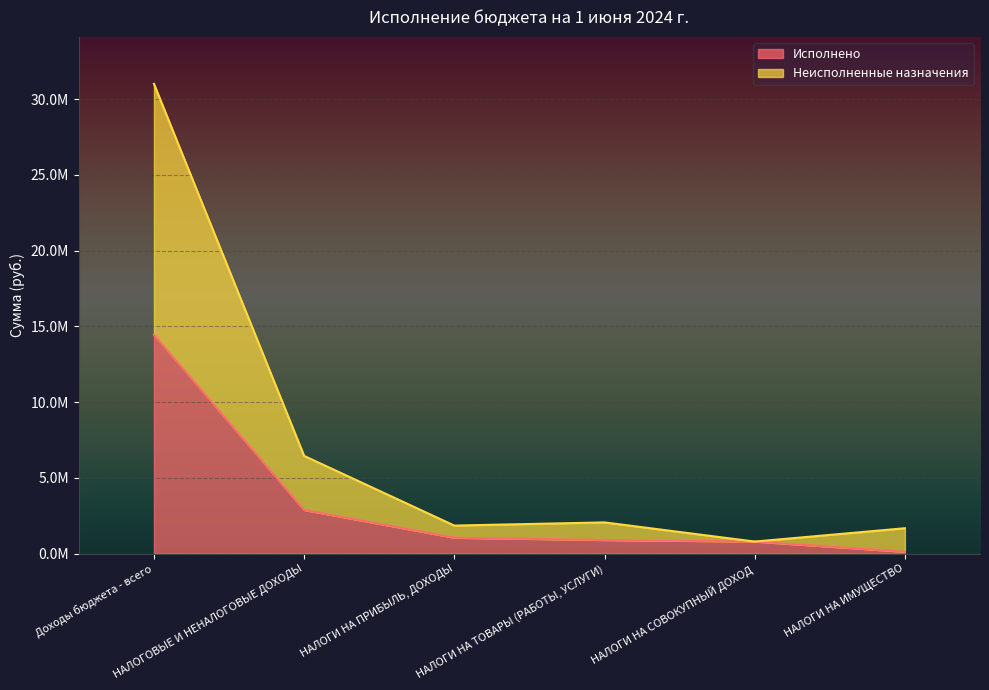

How many lines are shown in the chart?

2